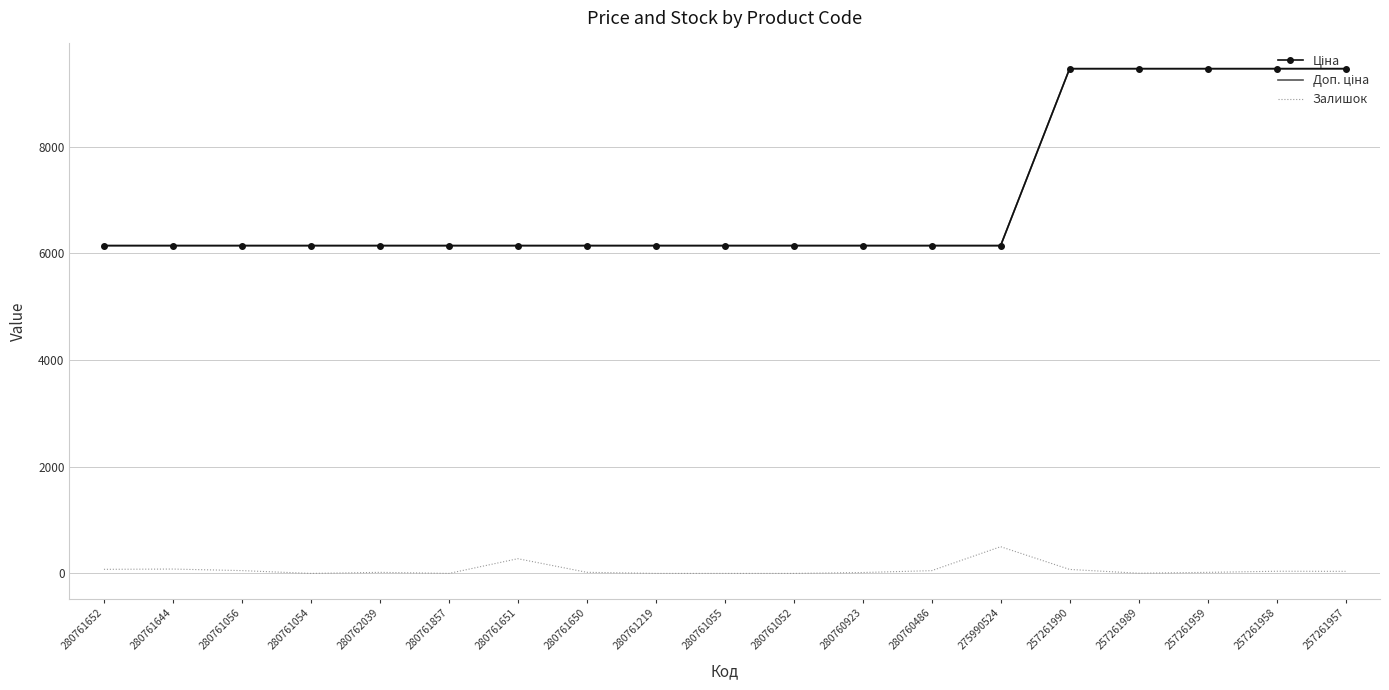

Where is Доп. ціна nearest to the value 7801?

280761652